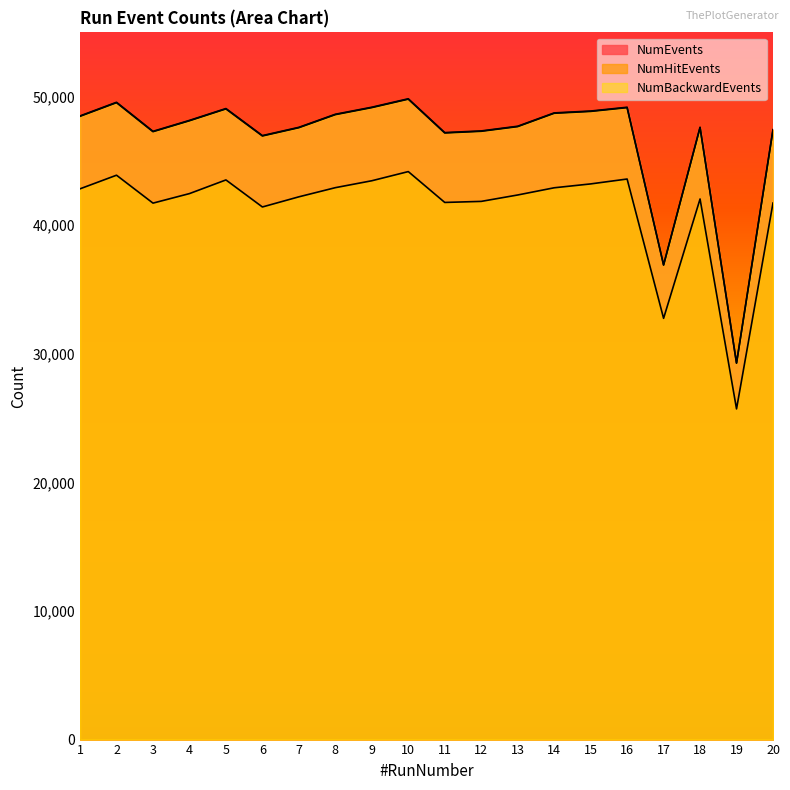

What is the total value across all series at 8?

140154